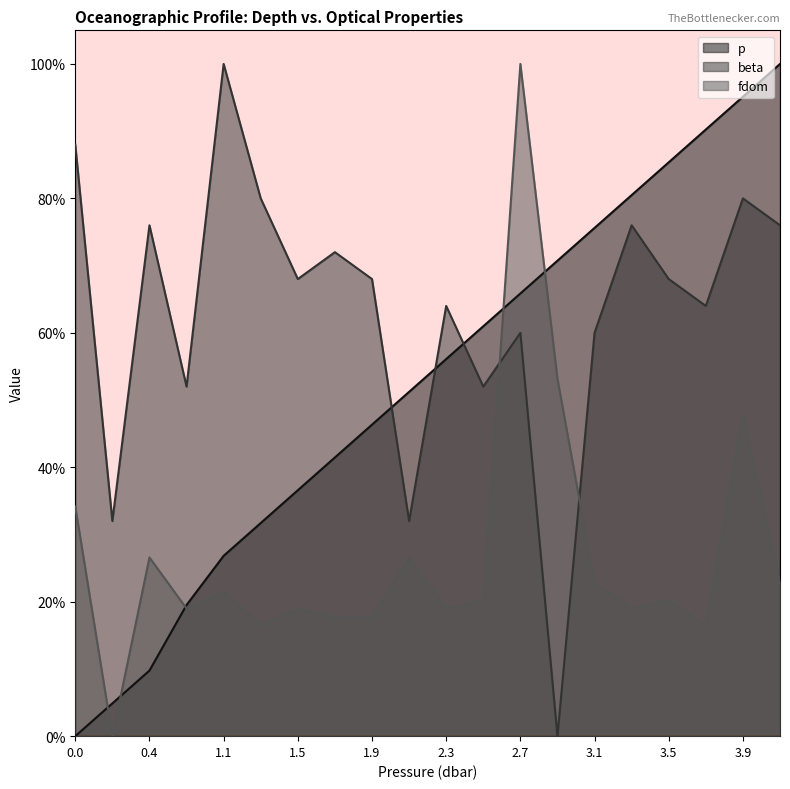

After their last crossing, which series has the higher values: beta or fdom?

beta